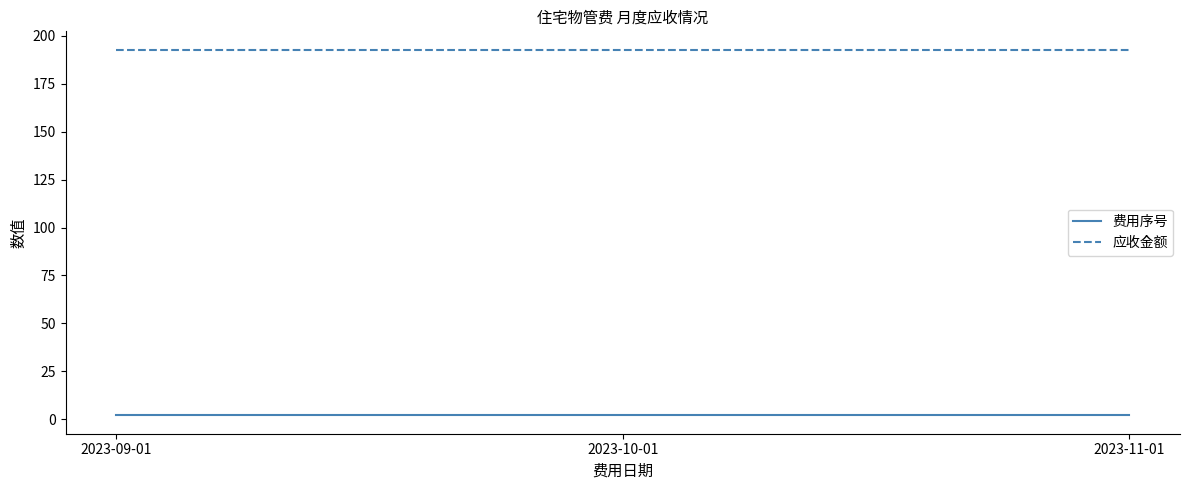

Is it true that 费用序号 equals 2.0 at 2023-10-01?

True